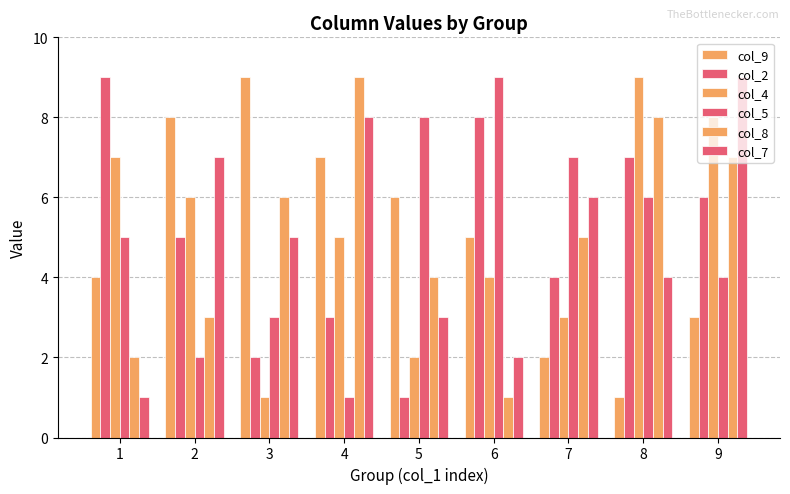

How many series are shown in this chart?

6